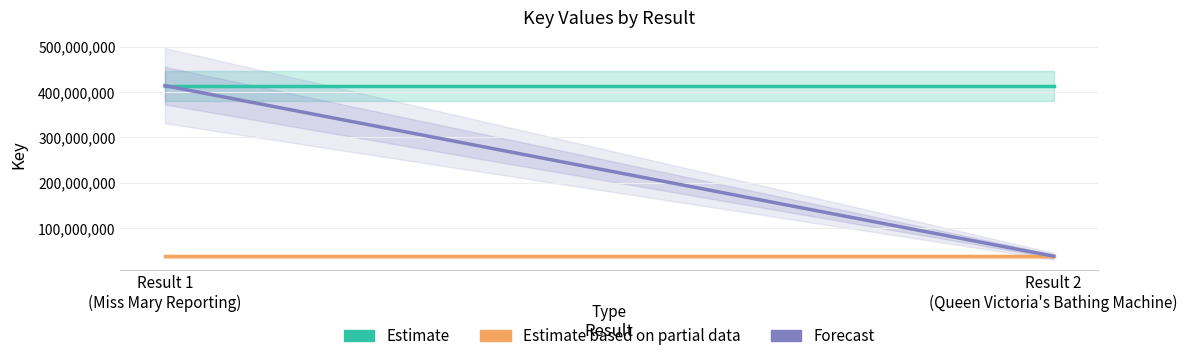

List the series in order of their peak value, lowest first.

Estimate based on partial data, Estimate, Forecast